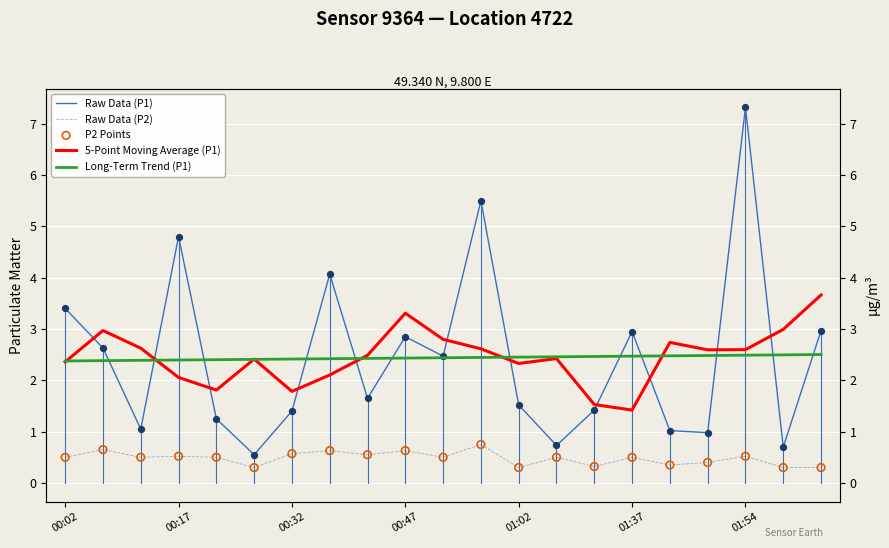

At how many categories does at least one series exceed 4?

4